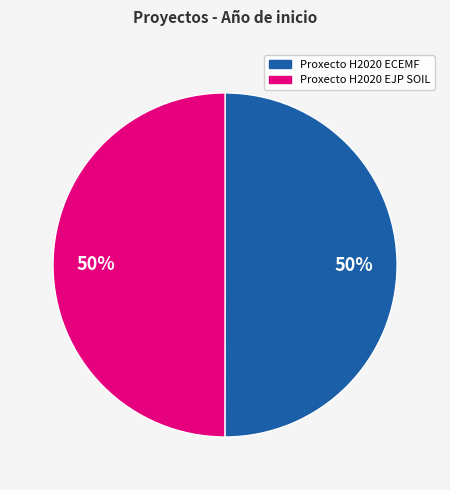

To the nearest percent, what percentage of the pie is Proxecto H2020 ECEMF?

50%